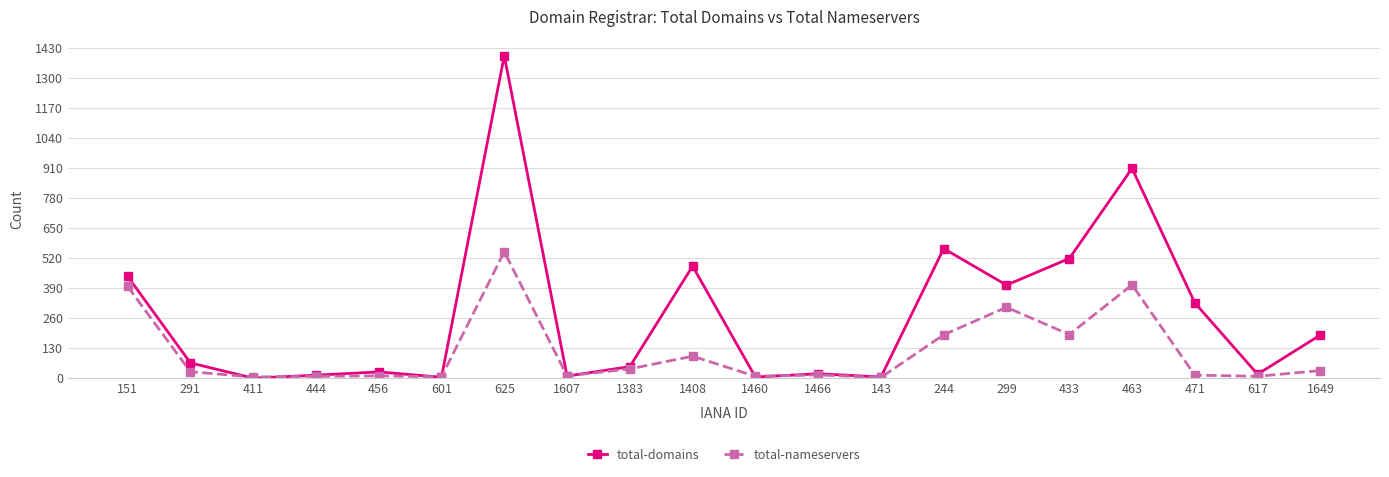

Which series has the widest spread of values?

total-domains